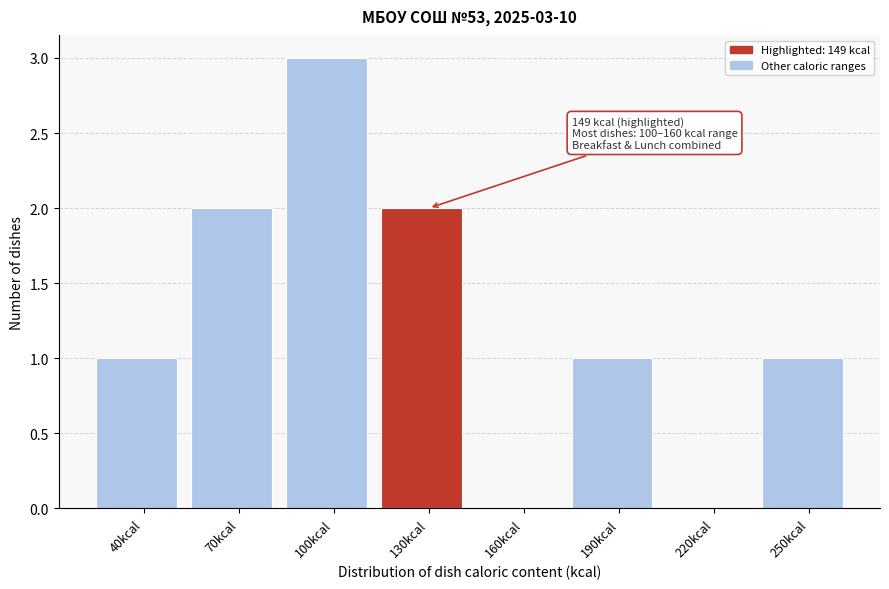

Reading left to right, what are all the values shown in this chart?

40kcal=1	70kcal=2	100kcal=3	130kcal=2	160kcal=0	190kcal=1	220kcal=0	250kcal=1